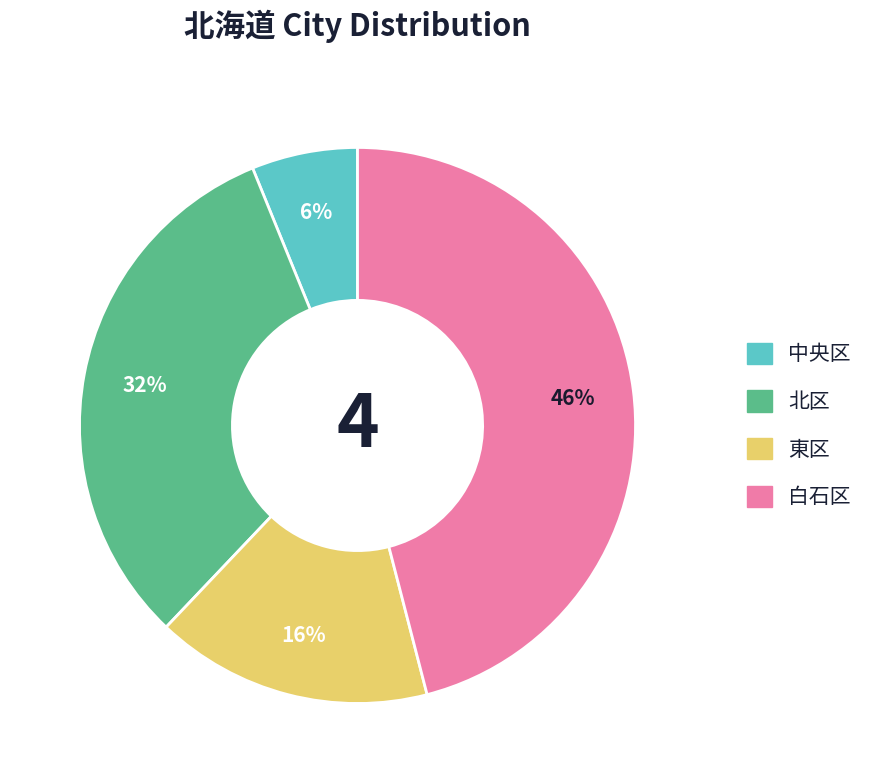

Rank the categories by value from lowest to highest.

中央区, 東区, 北区, 白石区